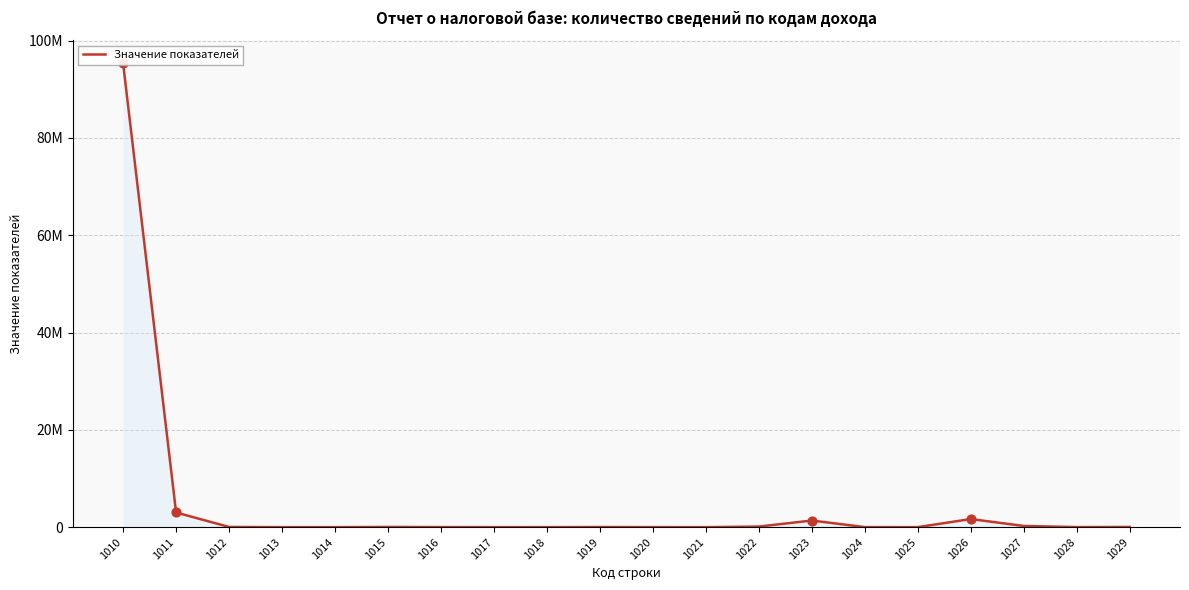

Which has a higher value, 1027 or 1029?

1027